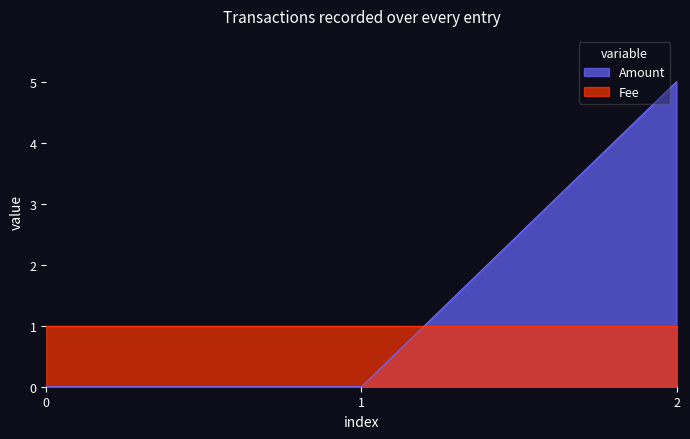

Is it true that Amount equals 3 at 1?

False